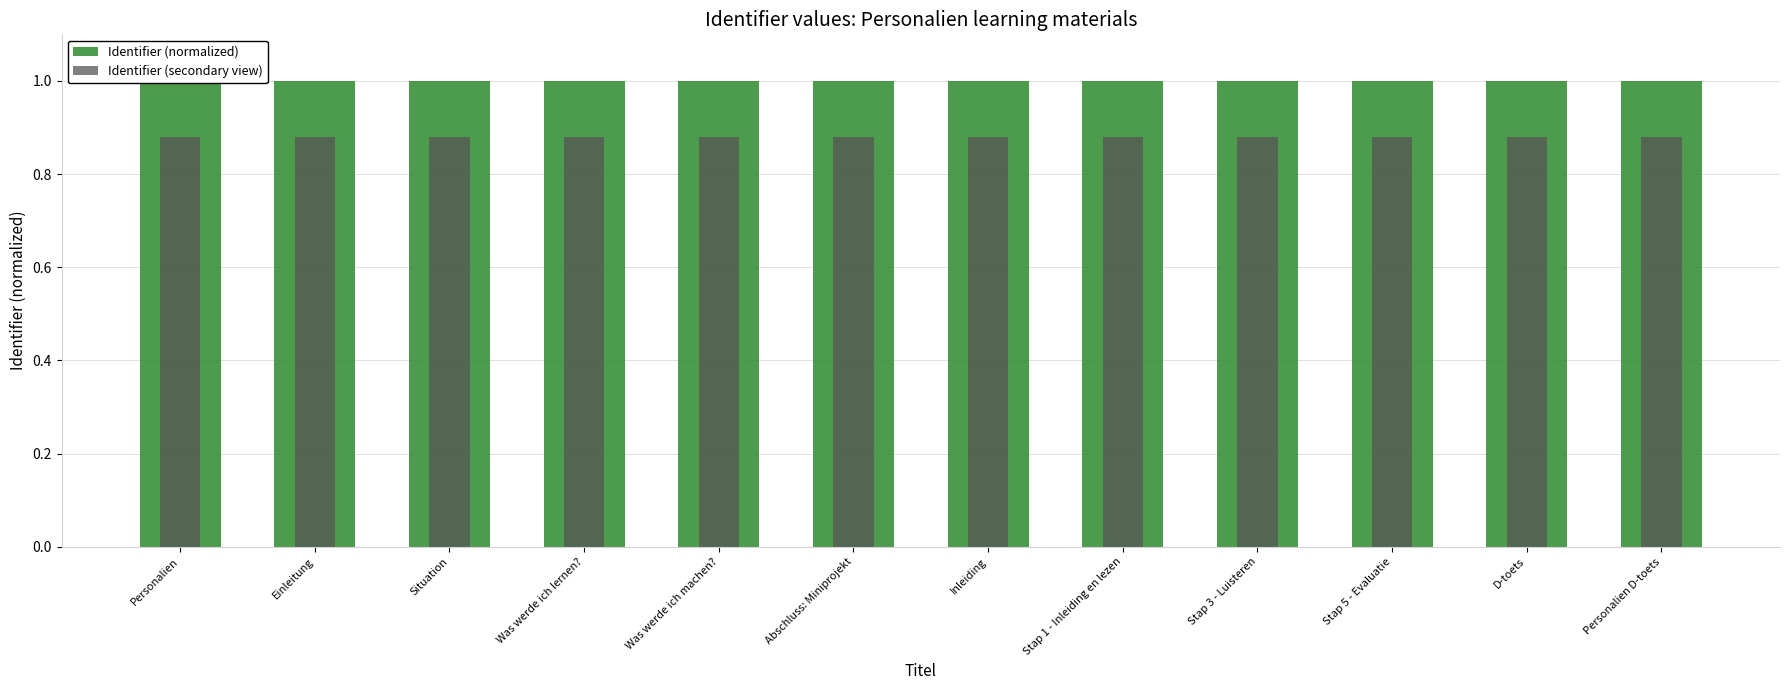

What is the highest value of the Identifier (secondary view) series?

0.9